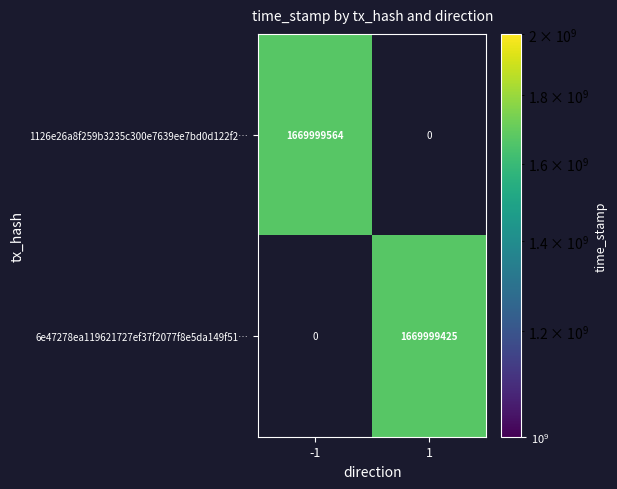

What is the total value across all series at direction_1?

1669999425